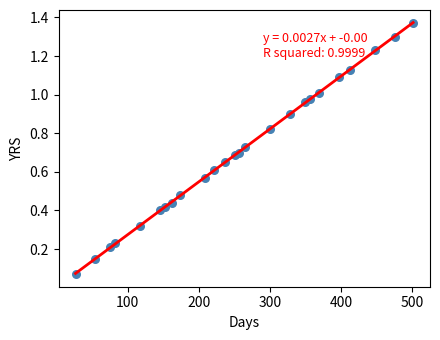

What is the range of X values (max minus min)?

474.0